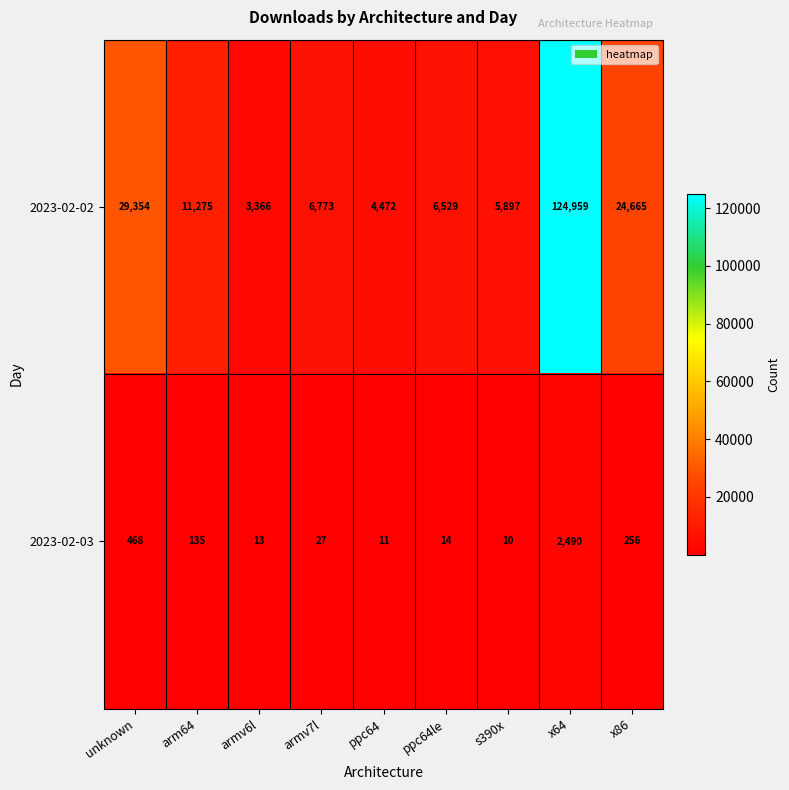

The 2023-02-02 series shows 6529 at ppc64le. True or false?

True